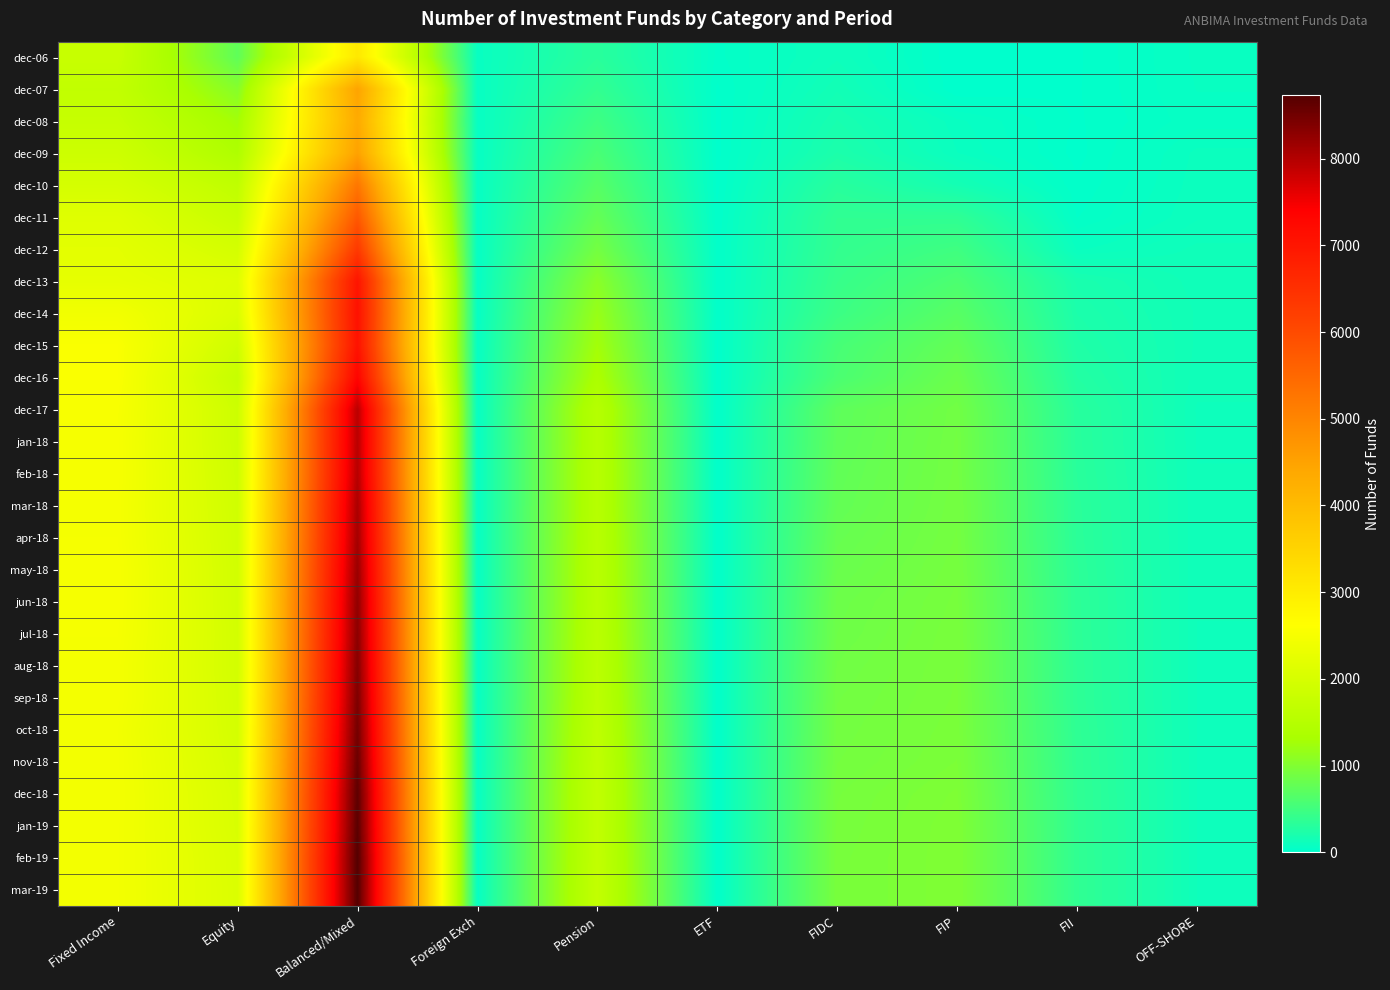

What is the total value across all series at Pension?

34392